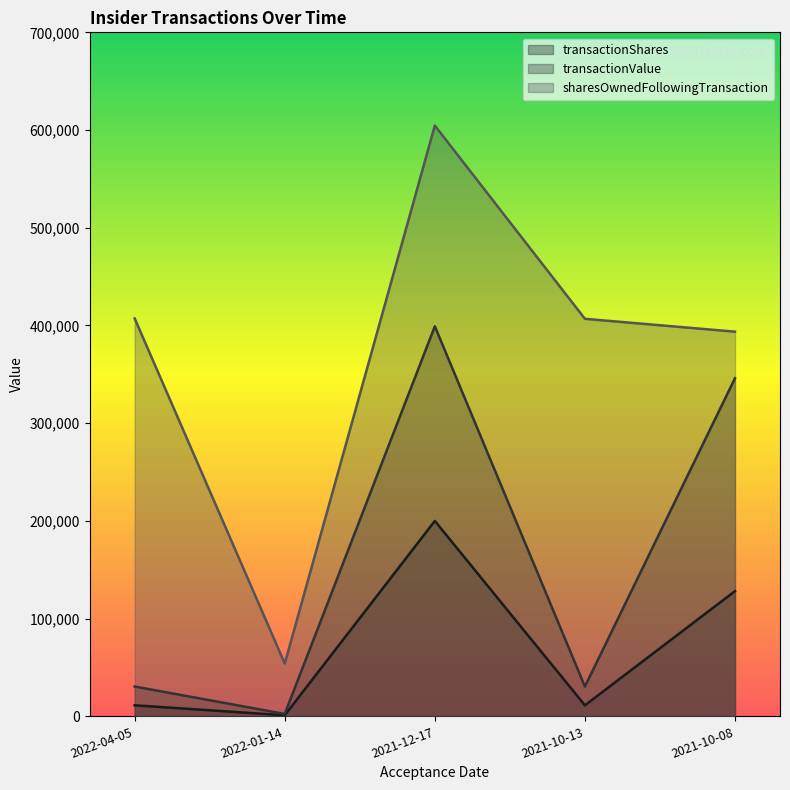

How many series are shown in this chart?

3